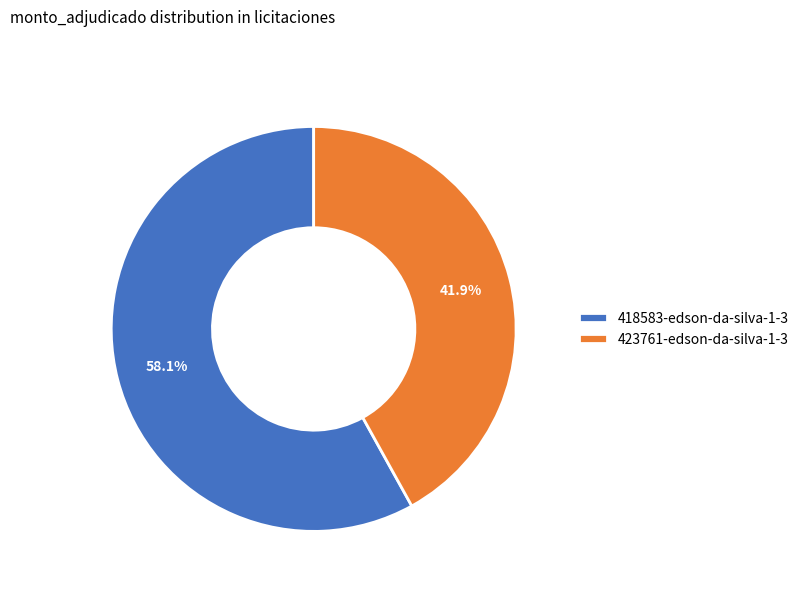

Rank the categories by value from highest to lowest.

418583-edson-da-silva-1-3, 423761-edson-da-silva-1-3